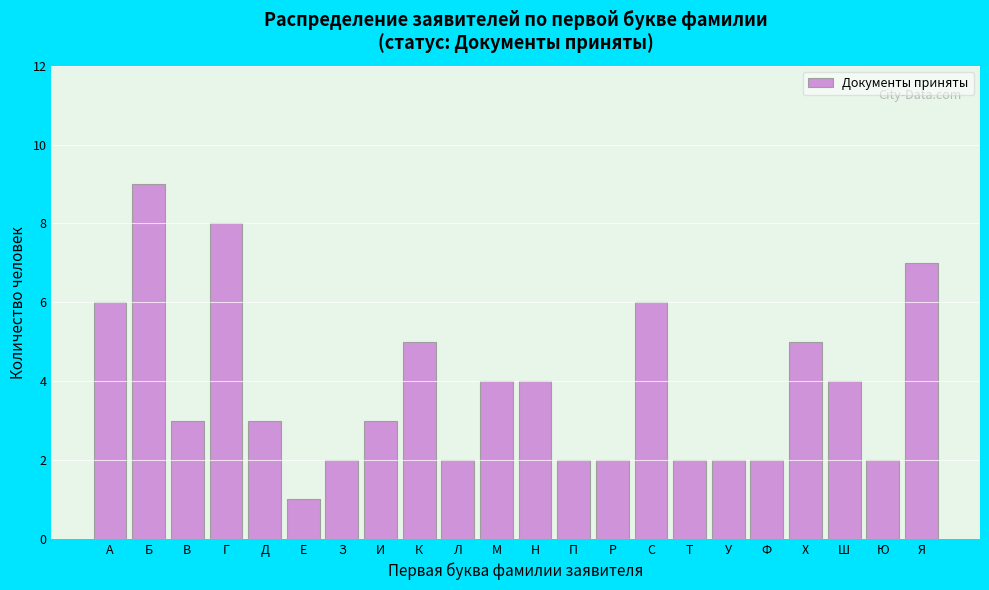

Reading right to left, what are all the values shown in this chart?

Я=7	Ю=2	Ш=4	Х=5	Ф=2	У=2	Т=2	С=6	Р=2	П=2	Н=4	М=4	Л=2	К=5	И=3	З=2	Е=1	Д=3	Г=8	В=3	Б=9	А=6